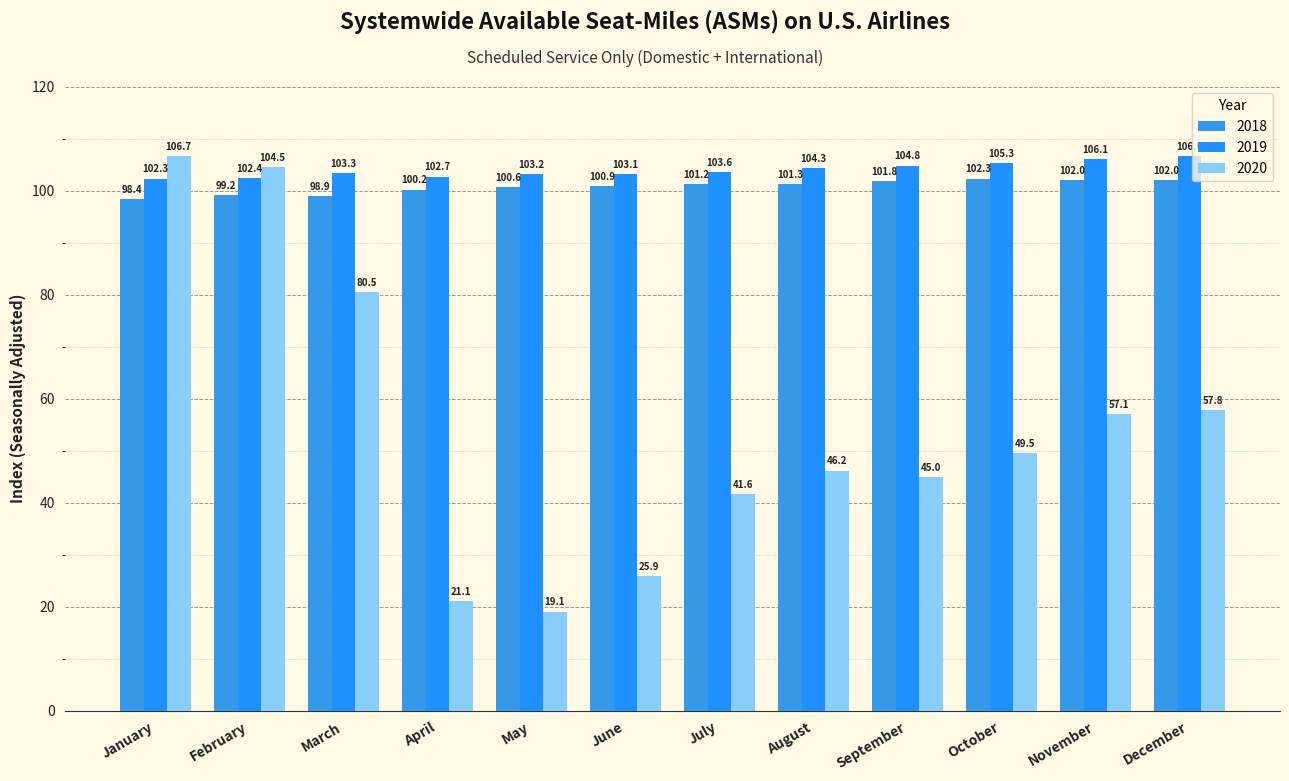

Where does the 2019 series first go above 103?

March